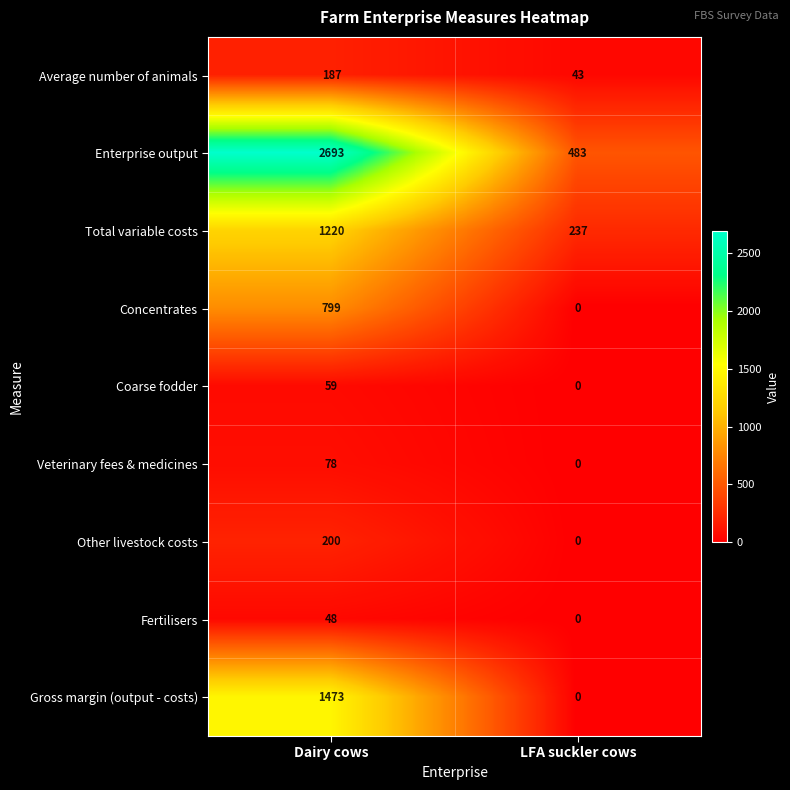

Reading left to right, extract all data points from this chart.

Average number of animals: Dairy cows=187	LFA suckler cows=43
Enterprise output: Dairy cows=2693	LFA suckler cows=483
Total variable costs: Dairy cows=1220	LFA suckler cows=237
Concentrates: Dairy cows=799	LFA suckler cows=0
Coarse fodder: Dairy cows=59	LFA suckler cows=0
Veterinary fees & medicines: Dairy cows=78	LFA suckler cows=0
Other livestock costs: Dairy cows=200	LFA suckler cows=0
Fertilisers: Dairy cows=48	LFA suckler cows=0
Gross margin (output - costs): Dairy cows=1473	LFA suckler cows=0